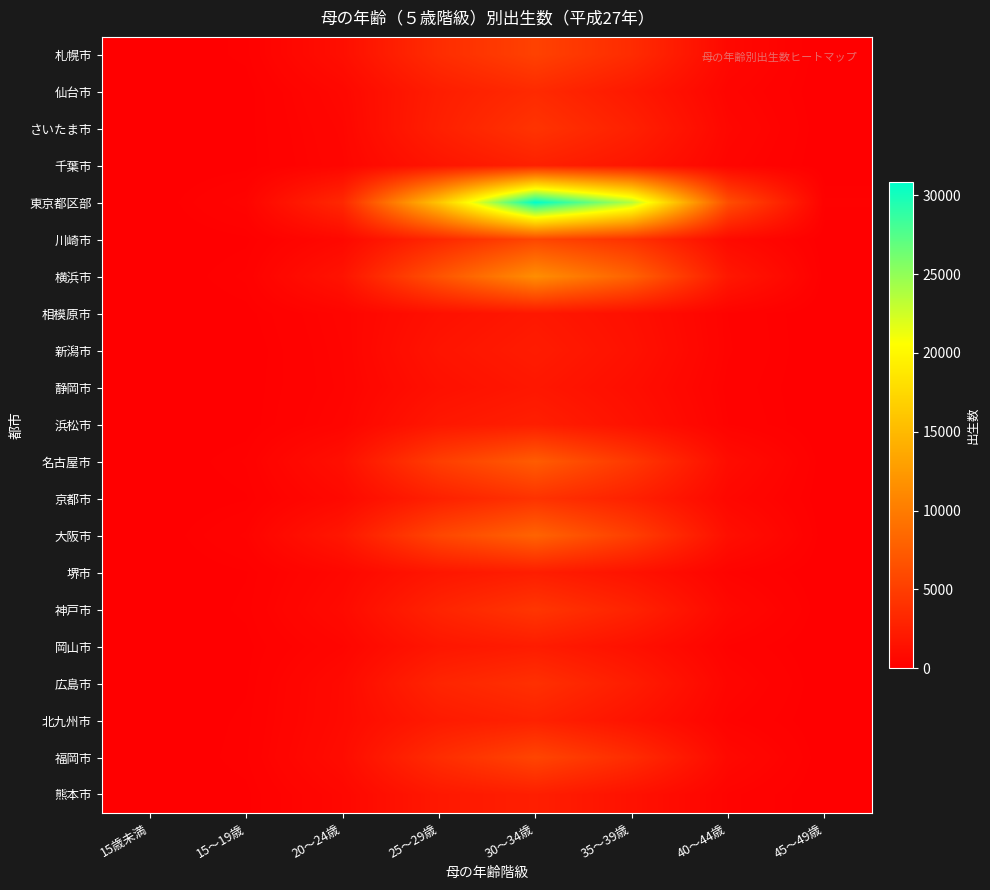

How many categories are shown in the chart?

8